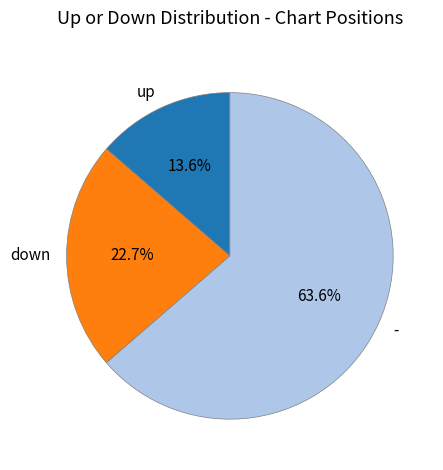

To the nearest percent, what is the difference between the up and down slice percentages?

9%